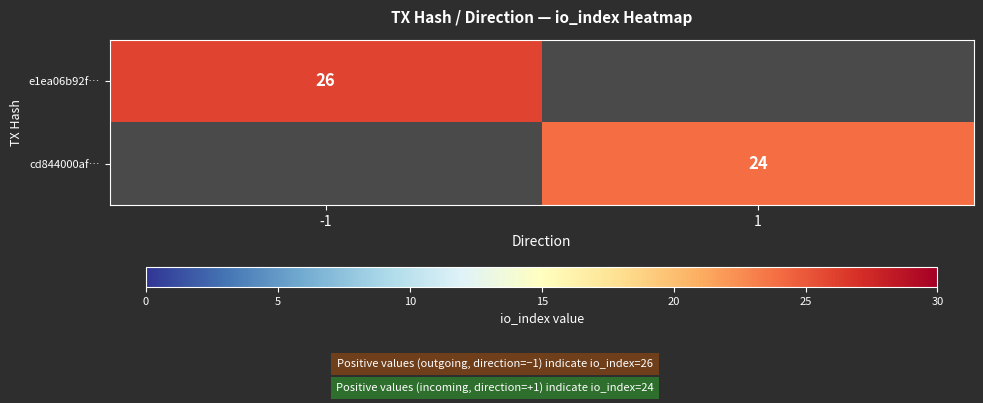

What is the difference between the highest and lowest values at -1?

26